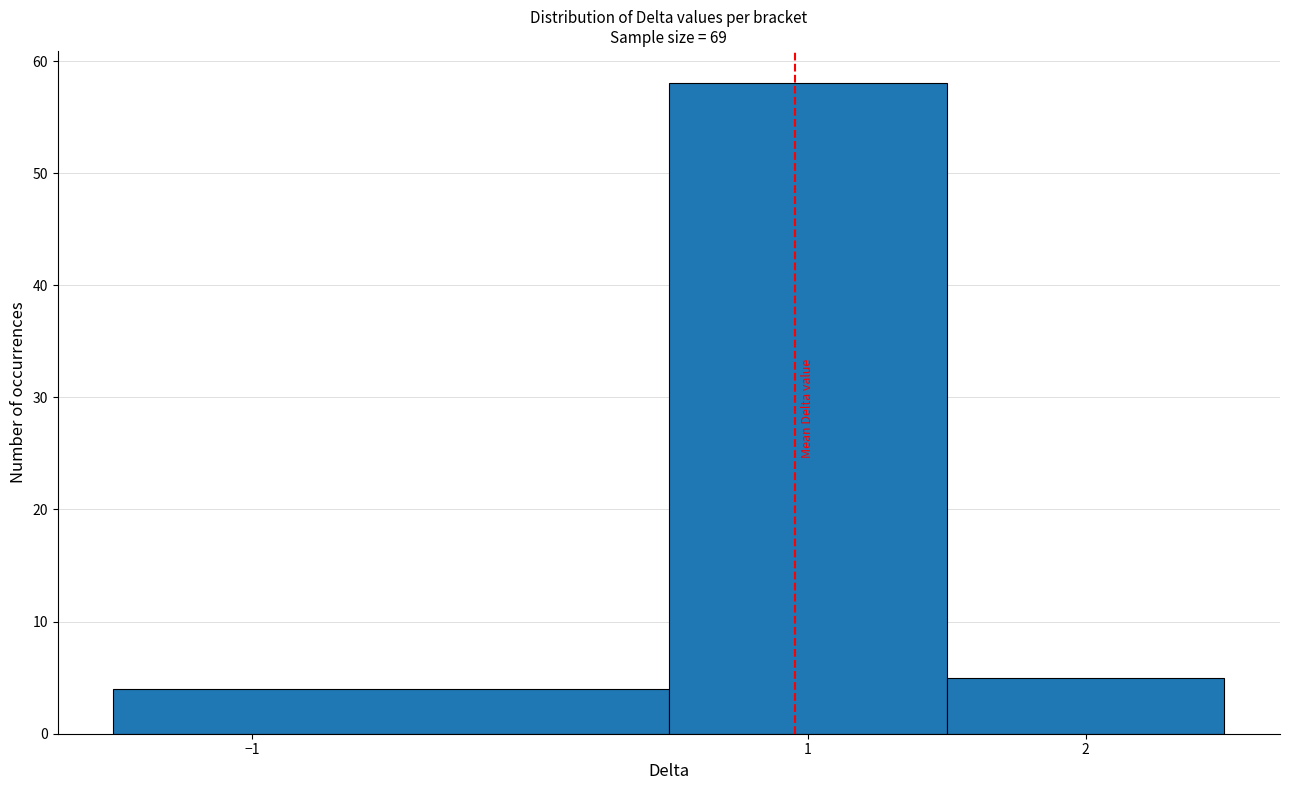

Reading left to right, list every bar in this chart as the range it spans on the x-axis followed by its height. The values are not printed on the chart, so give them approximately, as read against the axis.

-1.5 to 0.5: 4
0.5 to 1.5: 58
1.5 to 2.5: 5